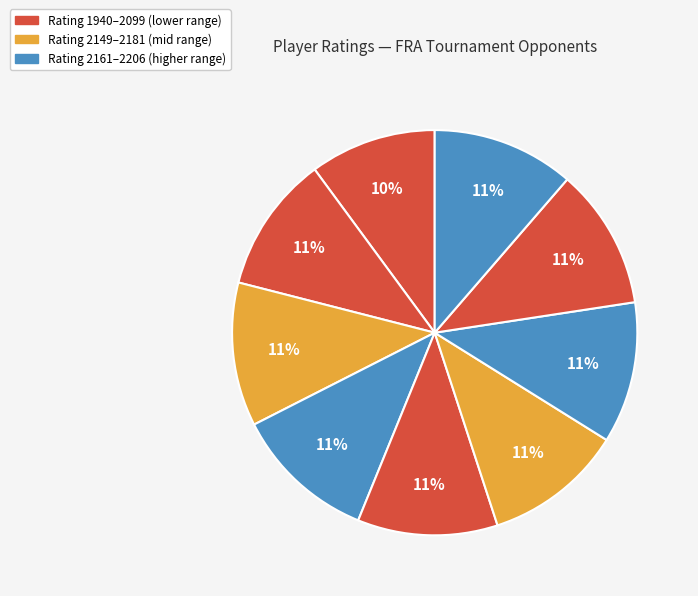

How many segments does this pie chart have?

9